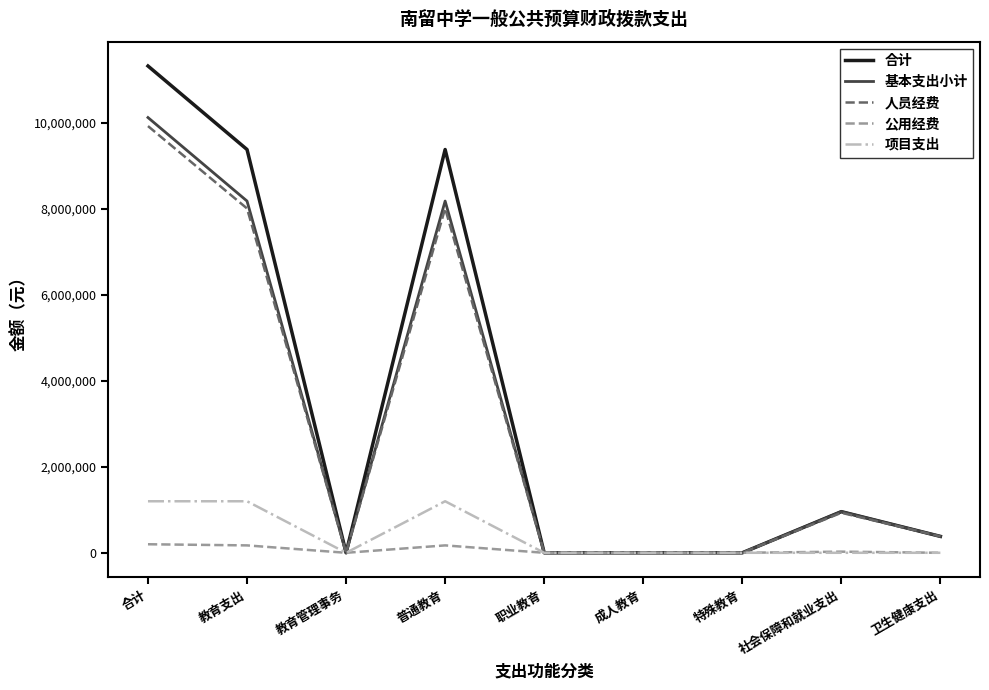

How many categories are shown in the chart?

9